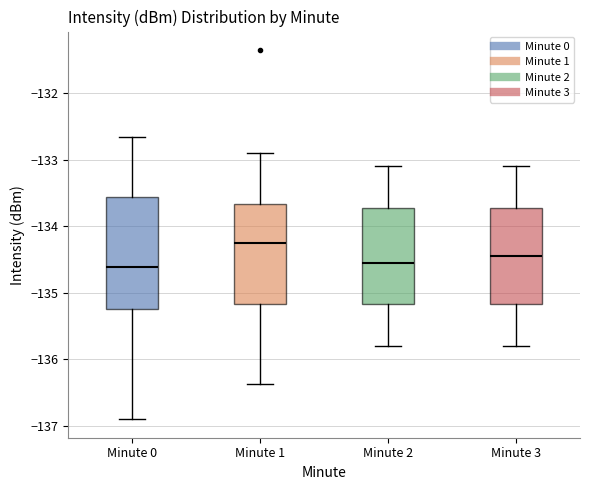

Where is the upper edge of the box for Minute 2 on the y-axis? The values are not printed on the chart, so give them approximately, as read against the axis.

-133.7